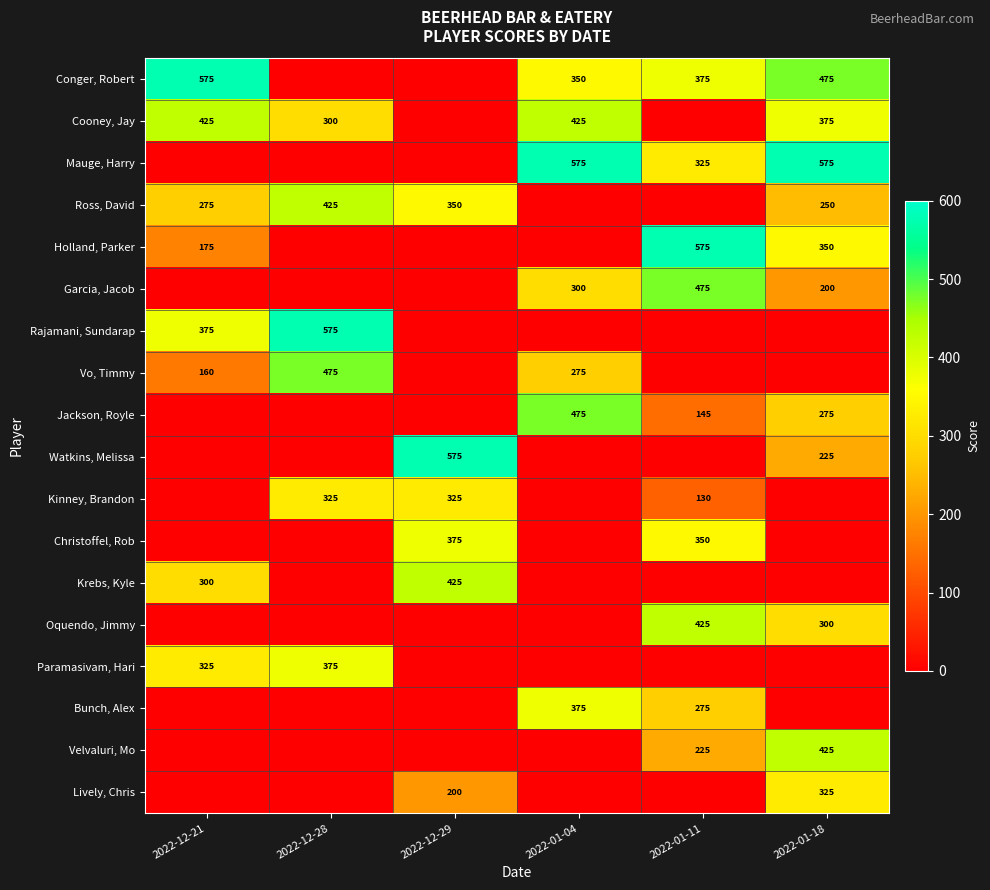

The value of Vo, Timmy at 2022-01-04 is 173. True or false?

False